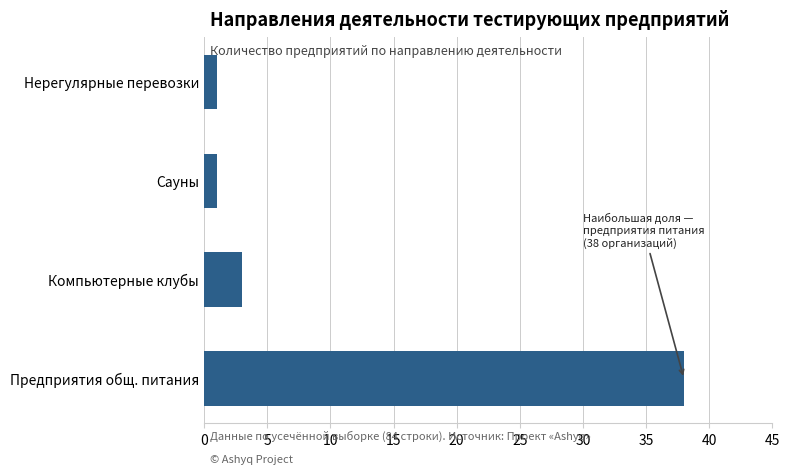

Reading top to bottom, what are all the values shown in this chart?

Нерегулярные перевозки=1	Сауны=1	Компьютерные клубы=3	Предприятия общ. питания=38